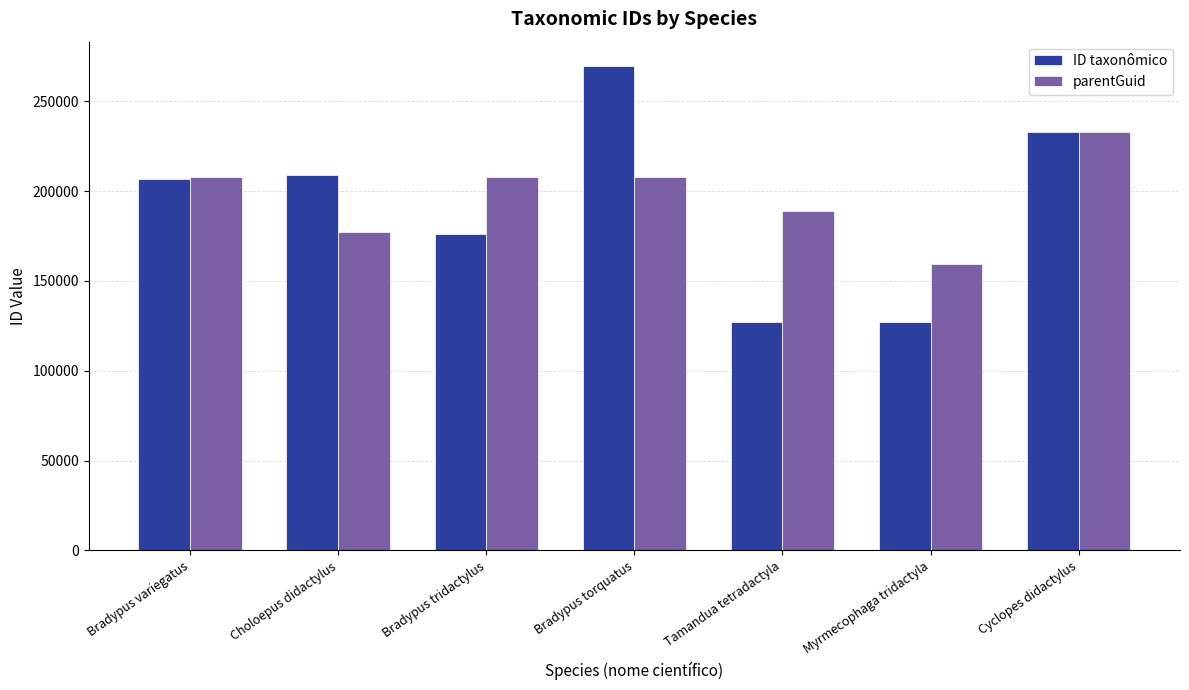

How many bars are there in total?

14